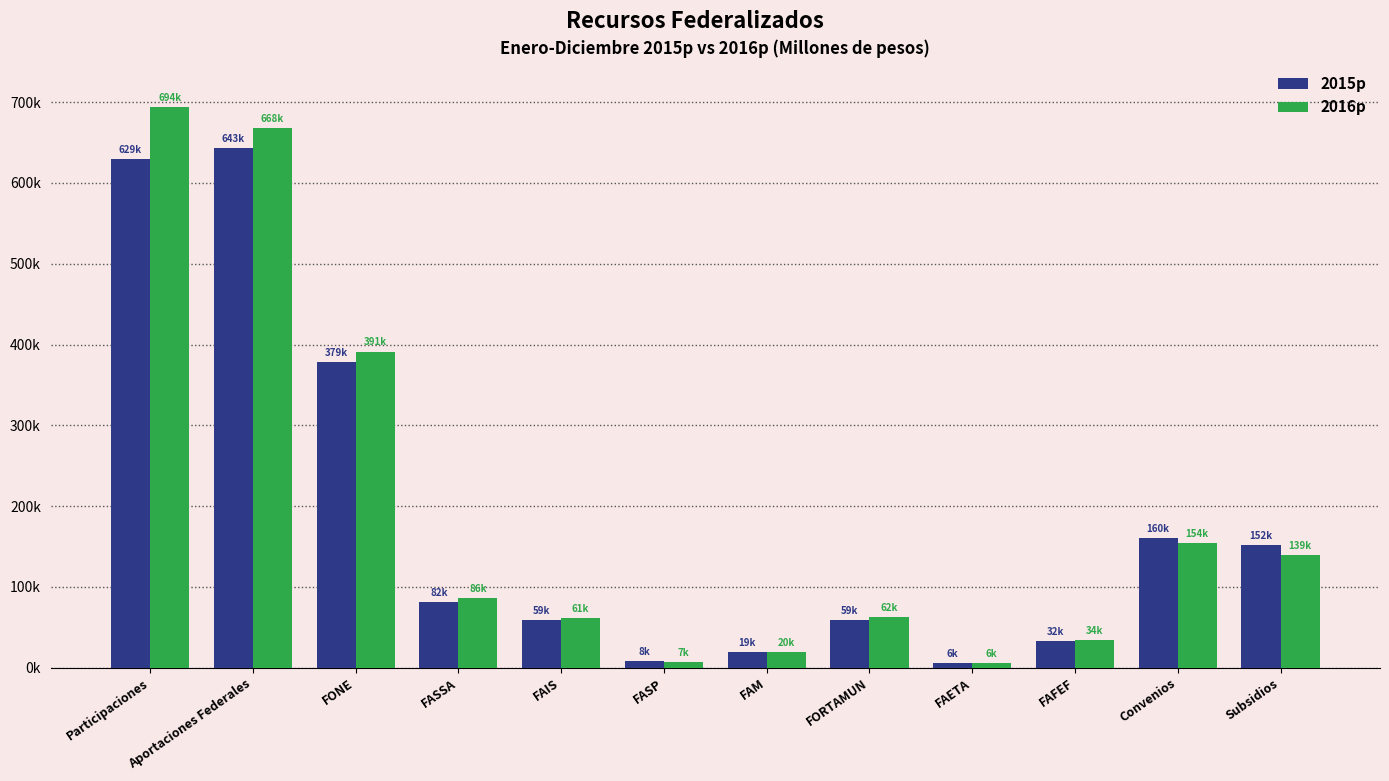

Are the bars grouped side by side (vs. stacked)?

Yes